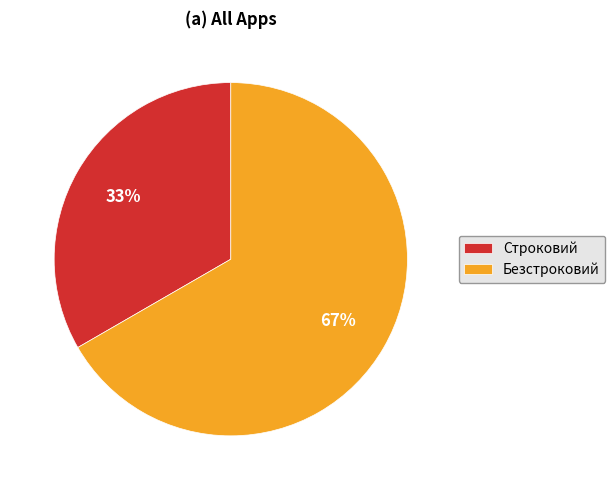

Is the sum of Строковий and Безстроковий greater than half?

Yes